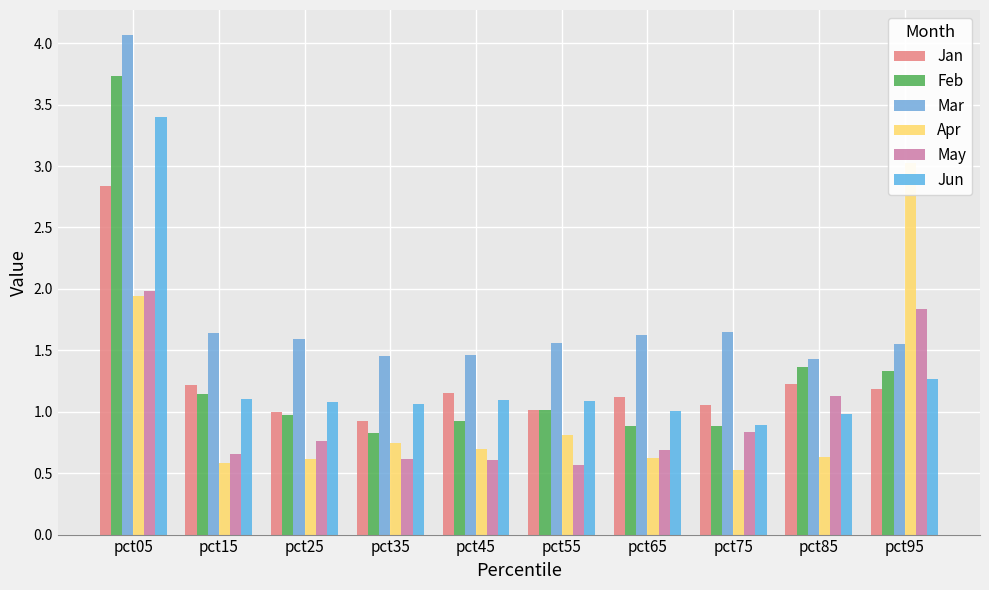

At which label does Apr reach its minimum?

pct75